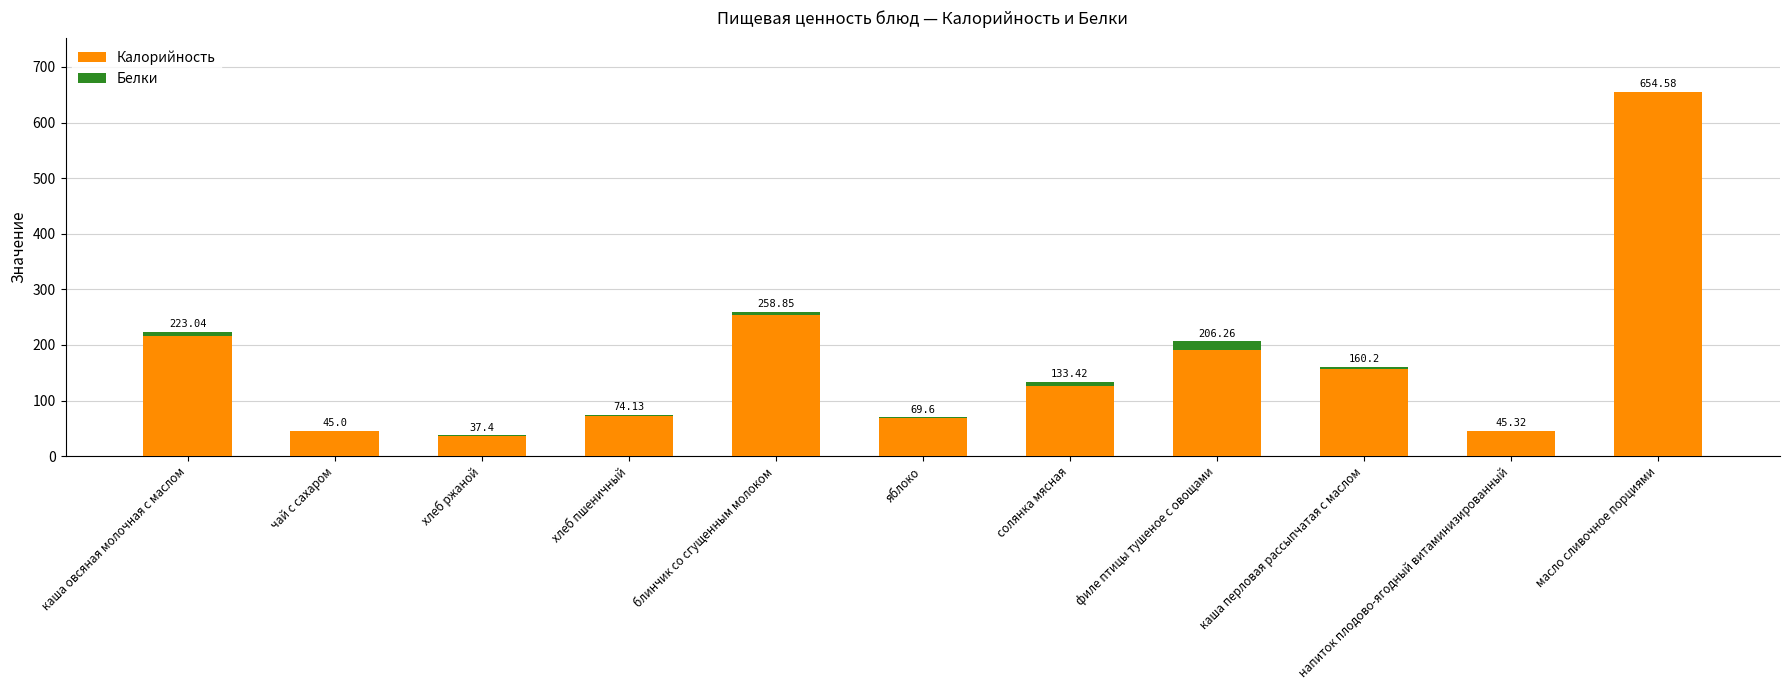

What are all the series names shown in the legend?

Калорийность, Белки